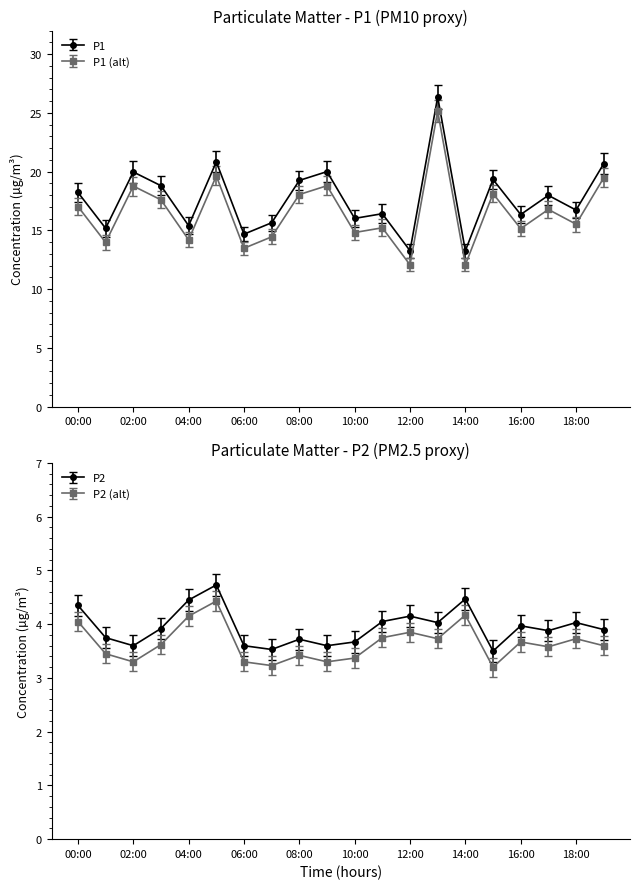

What value does the P2 series have at 09:00?

3.6